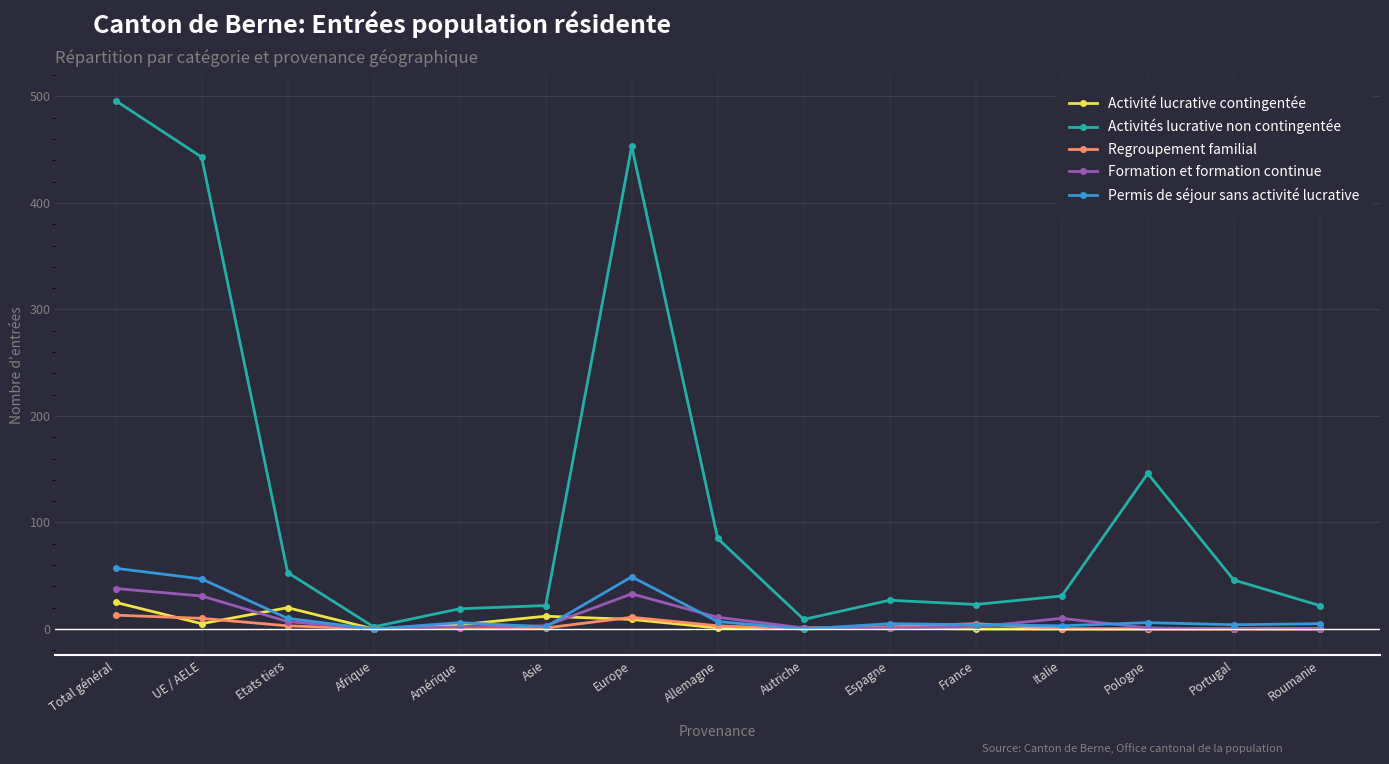

List the series in order of their peak value, highest first.

Activités lucrative non contingentée, Permis de séjour sans activité lucrative, Formation et formation continue, Activité lucrative contingentée, Regroupement familial